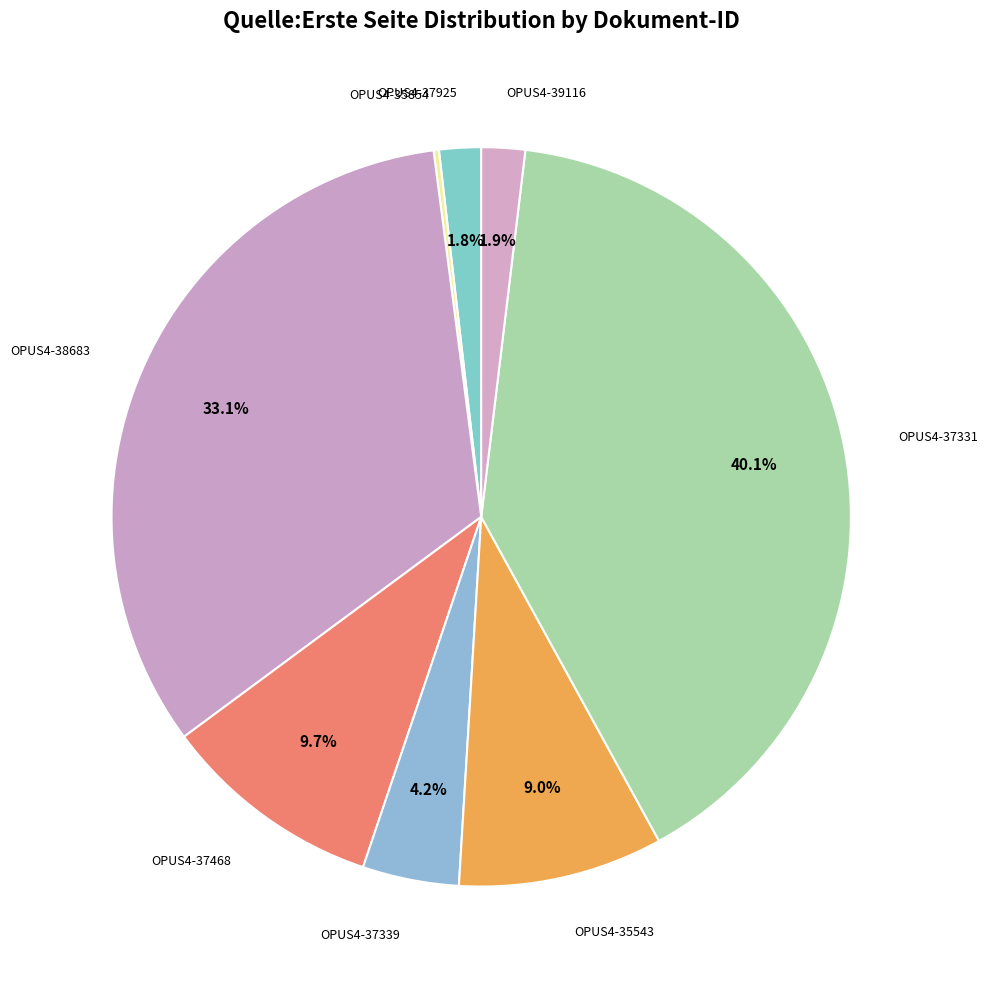

Which category has the biggest portion of the pie?

OPUS4-37331